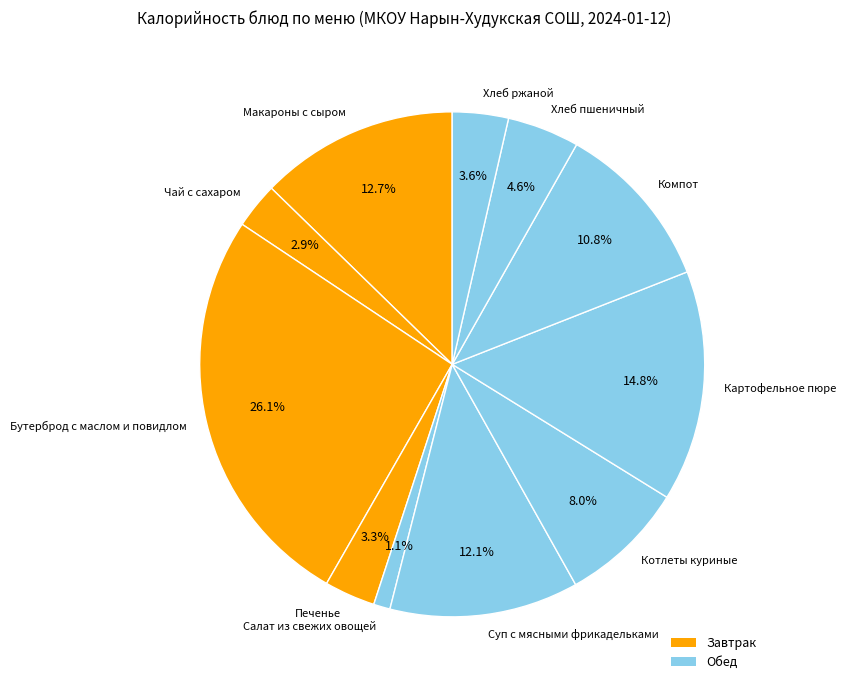

How many segments does this pie chart have?

11